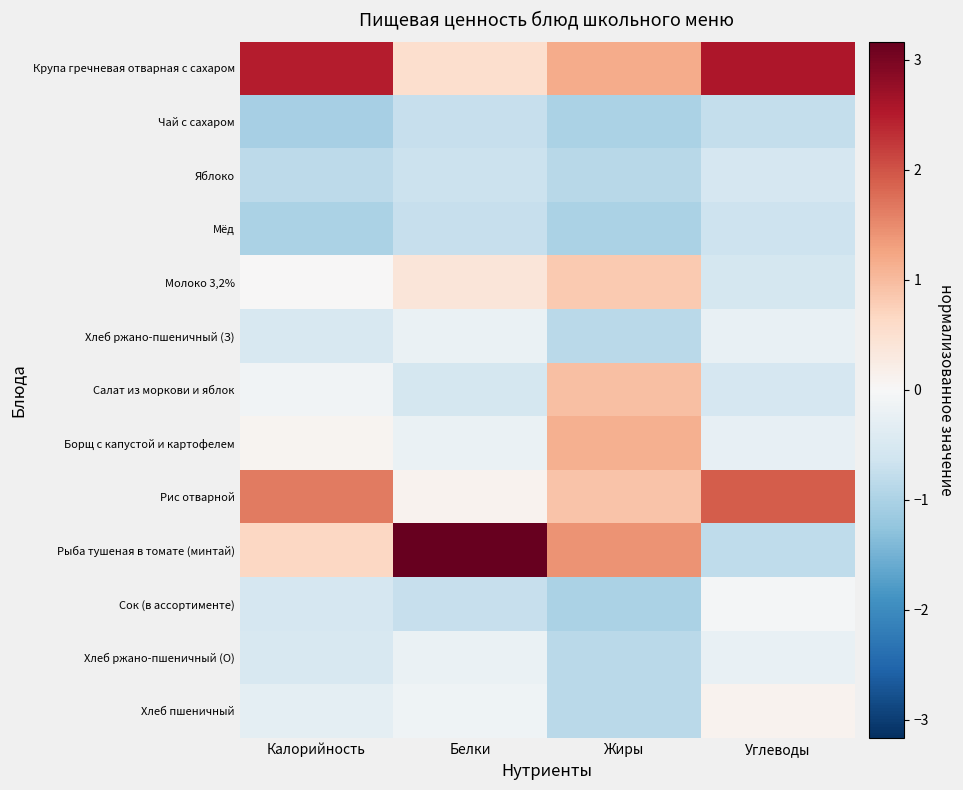

Which series changed the most between Калорийность and Белки?

Рыба тушеная в томате (минтай)